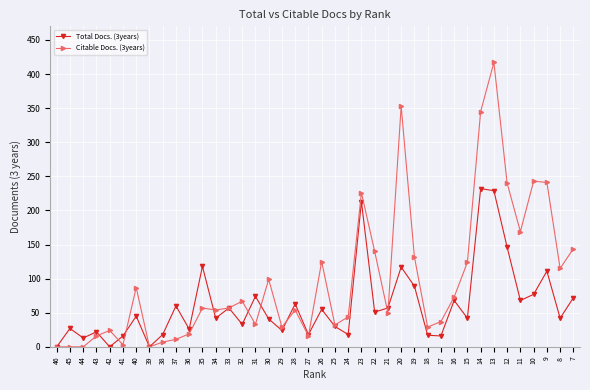

Rank the series by their maximum value, from lowest to highest.

Total Docs. (3years), Citable Docs. (3years)